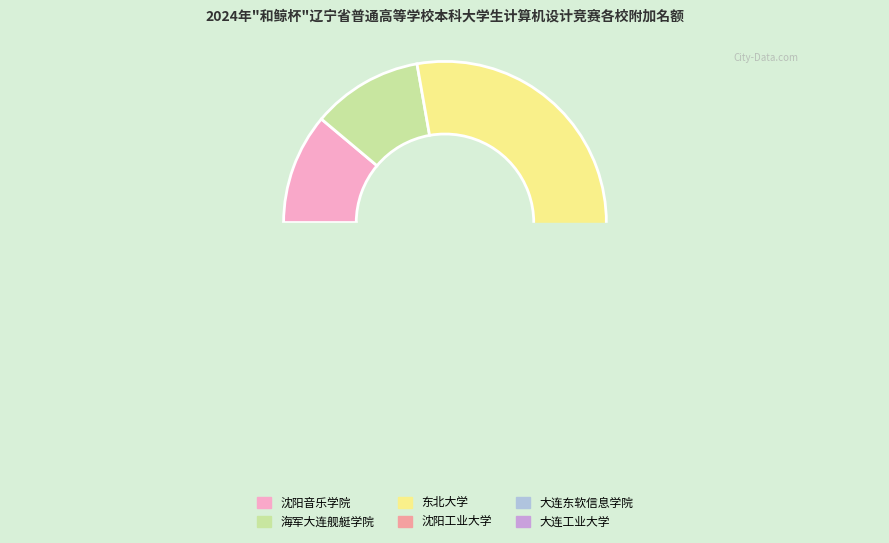

Count the number of slices in the pie.

6